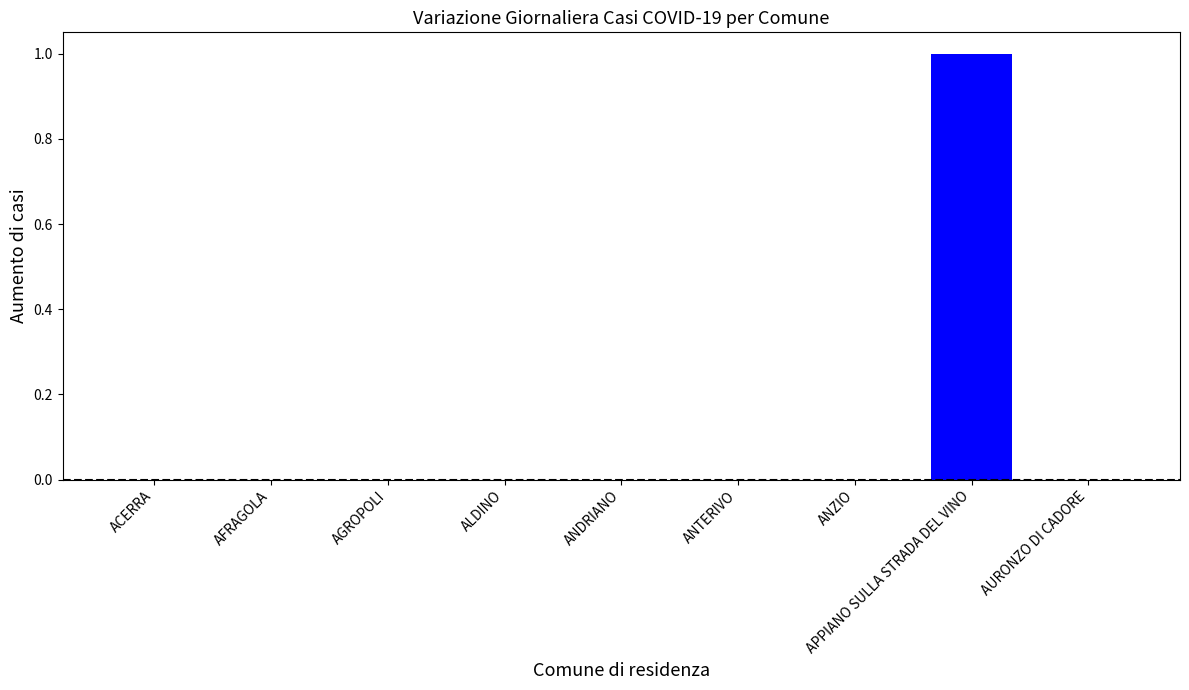

Which label corresponds to the largest value in the chart?

APPIANO SULLA STRADA DEL VINO